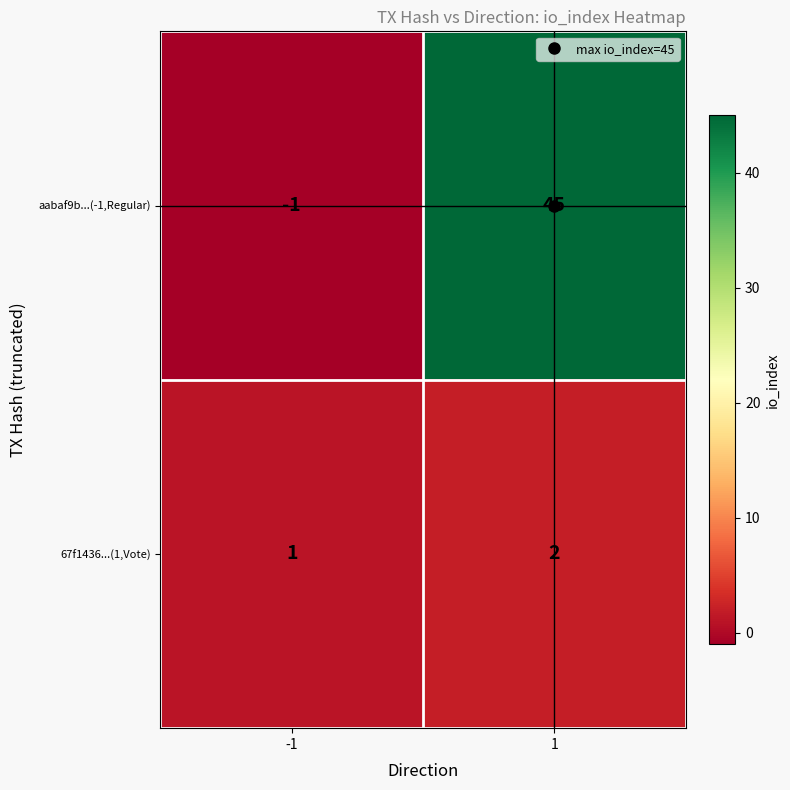

At -1, list the series in order from largest to smallest.

67f1436...(1,Vote), aabaf9b...(-1,Regular)